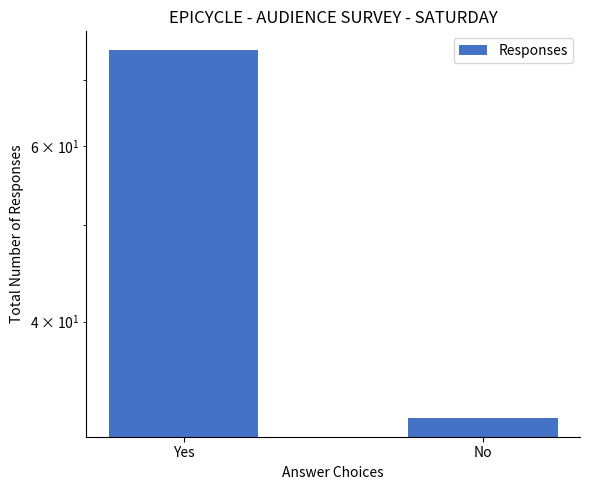

Reading right to left, transcribe all the data shown in this chart.

No=32	Yes=75